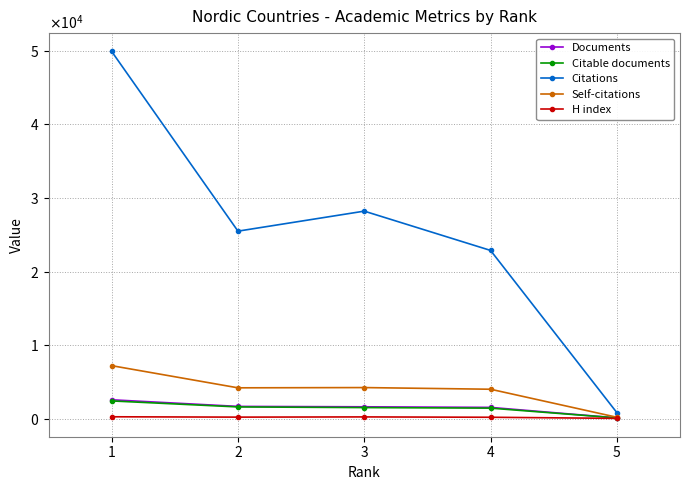

Is it true that Citations equals 25495 at 2?

True